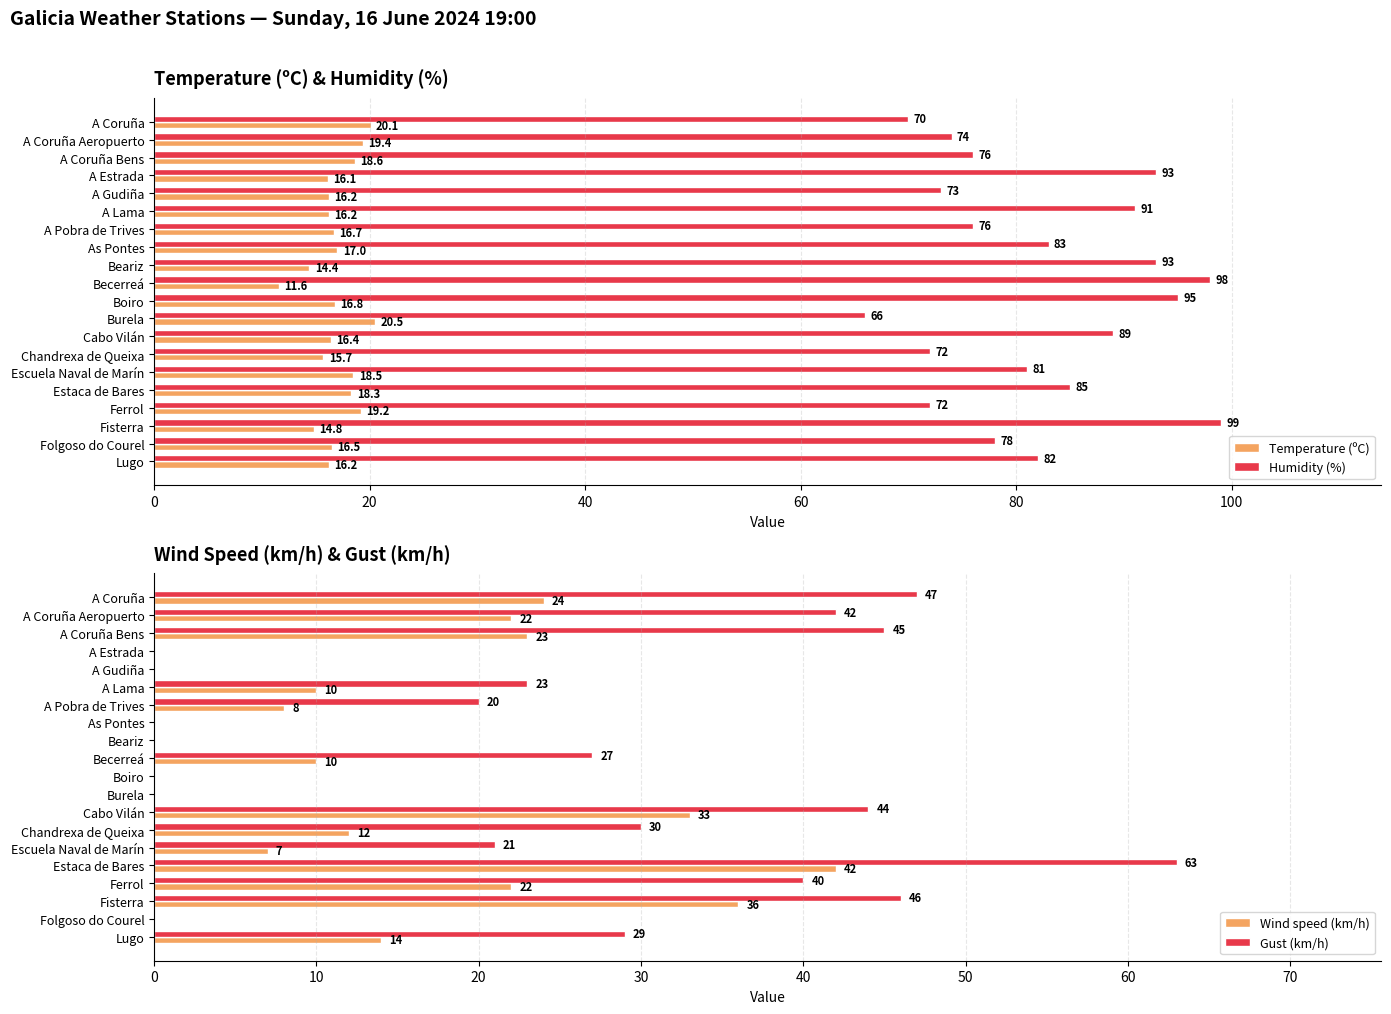

Reading right to left, list all the values displayed in this chart.

Temperature (ºC): 16.2	16.5	14.8	19.2	18.3	18.5	15.7	16.4	20.5	16.8	11.6	14.4	17.0	16.7	16.2	16.2	16.1	18.6	19.4	20.1
Humidity (%): 82.0	78.0	99.0	72.0	85.0	81.0	72.0	89.0	66.0	95.0	98.0	93.0	83.0	76.0	91.0	73.0	93.0	76.0	74.0	70.0
Wind speed (km/h): 14.0	0.0	36.0	22.0	42.0	7.0	12.0	33.0	0.0	0.0	10.0	0.0	0.0	8.0	10.0	0.0	0.0	23.0	22.0	24.0
Gust (km/h): 29.0	0.0	46.0	40.0	63.0	21.0	30.0	44.0	0.0	0.0	27.0	0.0	0.0	20.0	23.0	0.0	0.0	45.0	42.0	47.0